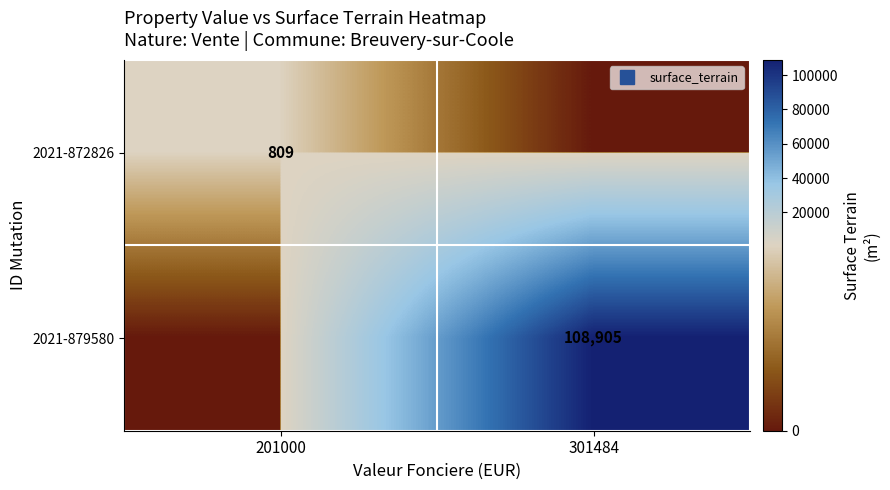

How many values in the 2021-879580 series are below 108905?

1